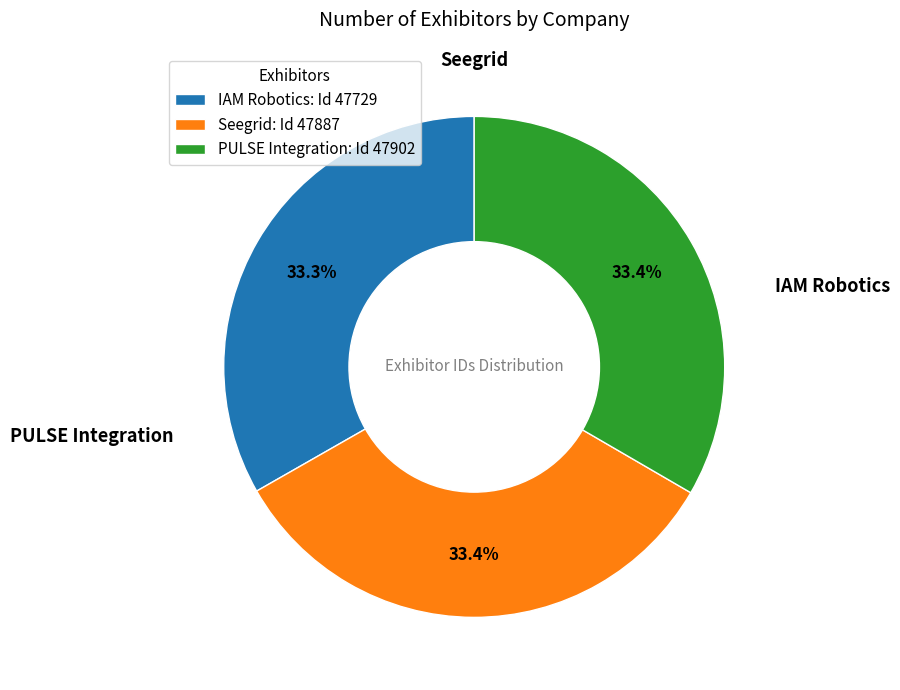

How many segments does this pie chart have?

3